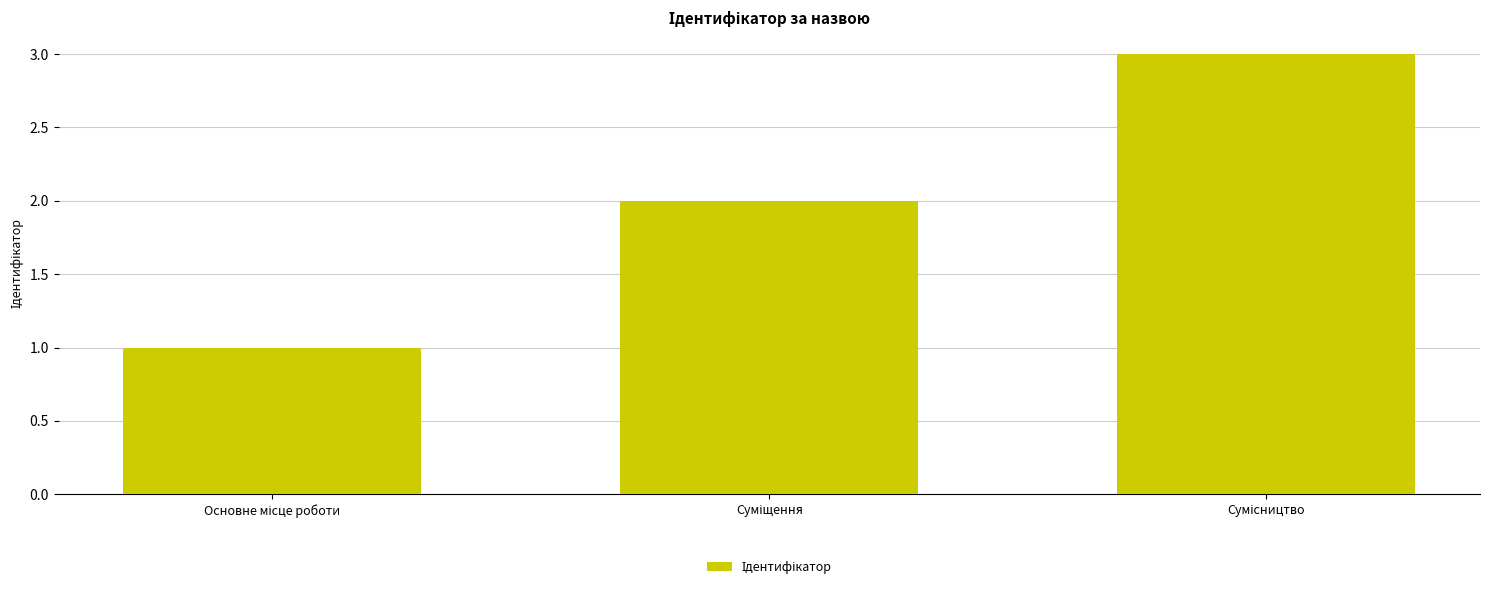

What is the sum of all values?

6